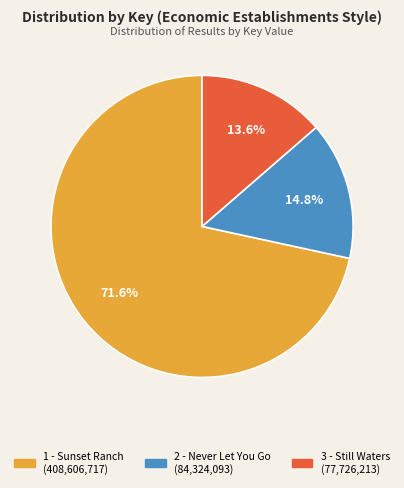

What is the total percentage of 1 - Sunset Ranch and 3 - Still Waters?

85.2%